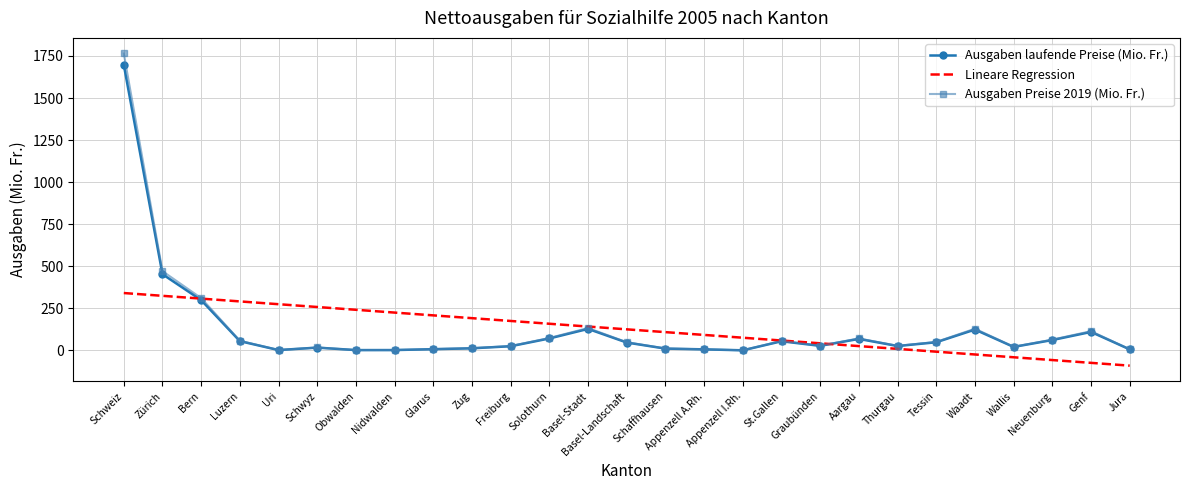

At which label does Ausgaben Preise 2019 (Mio. Fr.) first exceed 28?

Schweiz